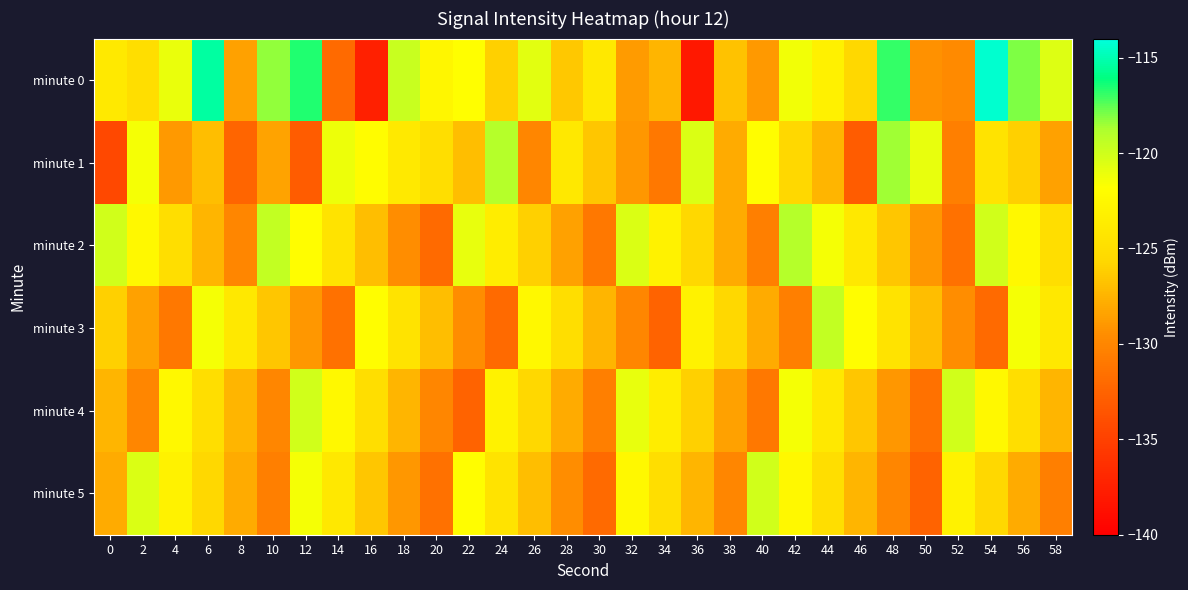

At which category does the chart reach its minimum across all series?

36